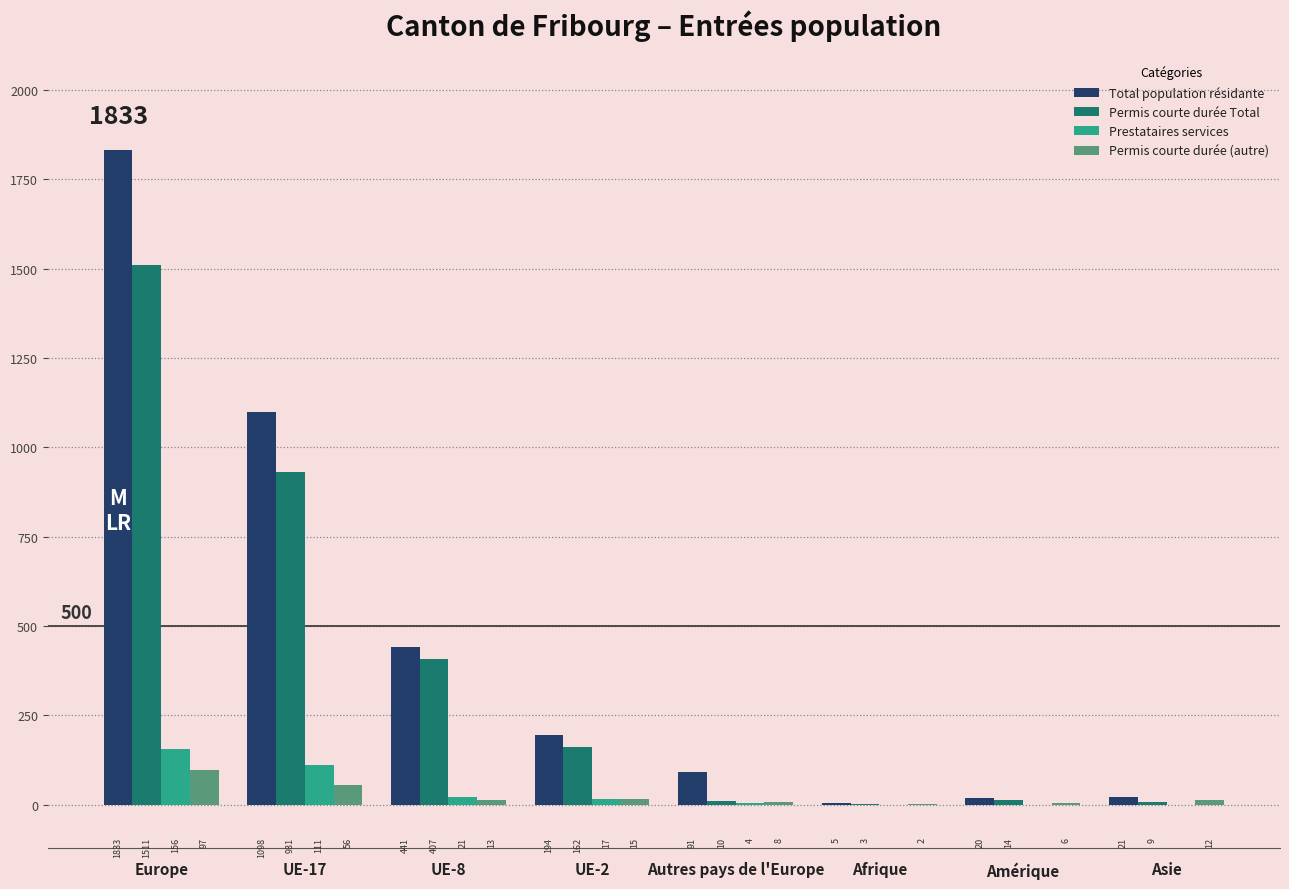

The value of Total population résidante at UE-2 is 268. True or false?

False